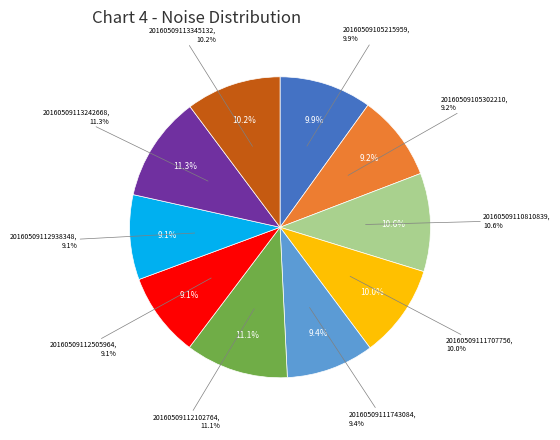

Is the sum of 20160509110810839 and 20160509112505964 greater than half?

No